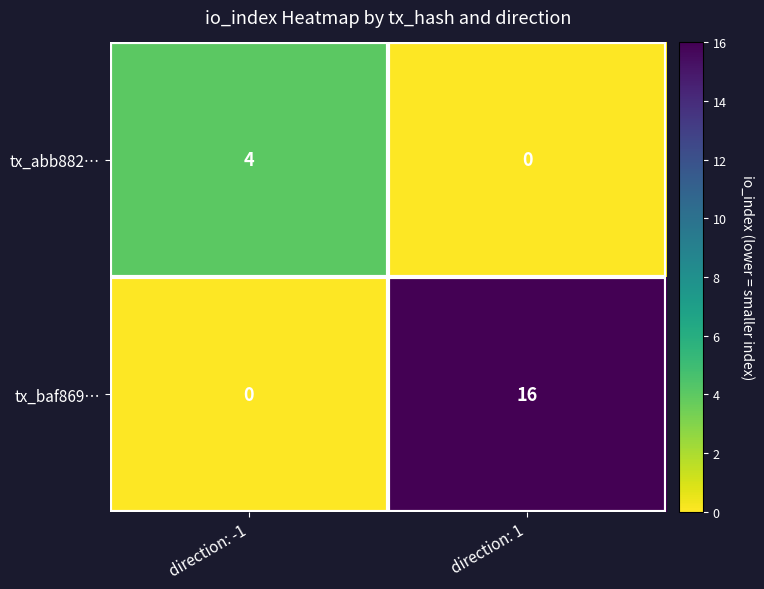

Where is tx_baf869… nearest to the value 8?

direction: -1